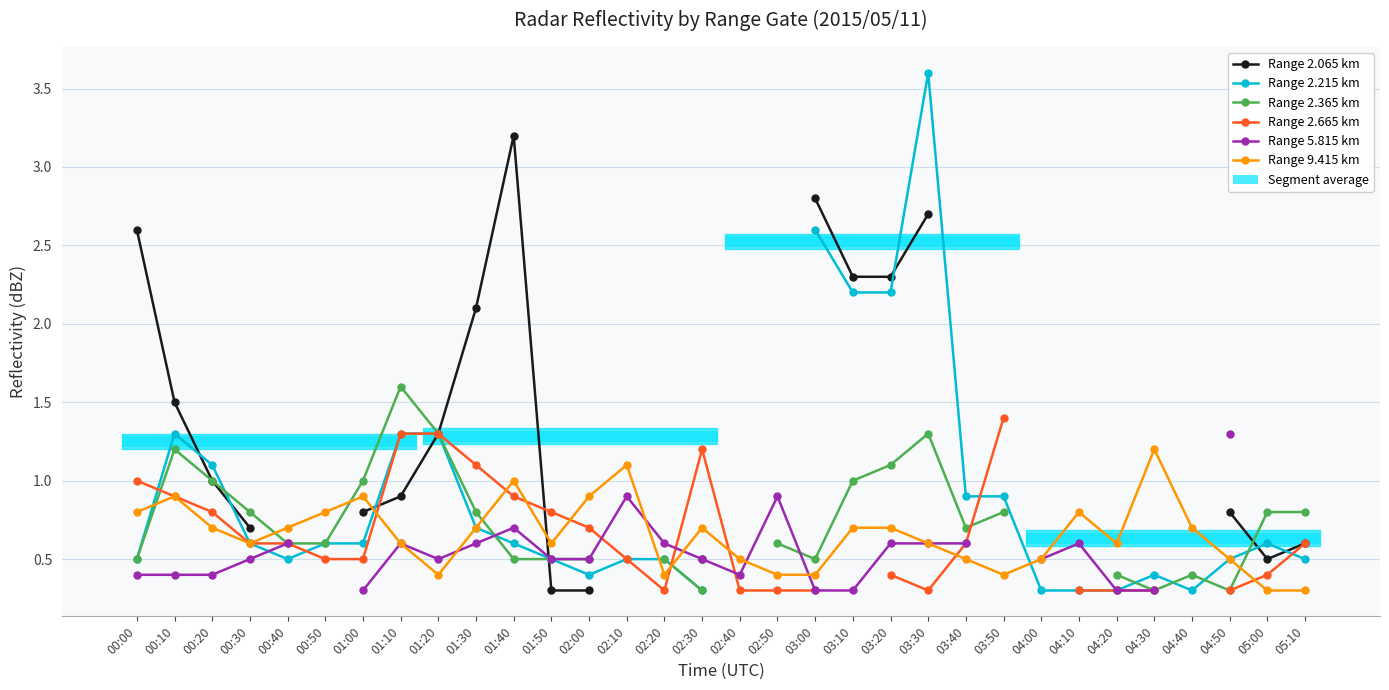

What is the smallest value displayed?

0.3